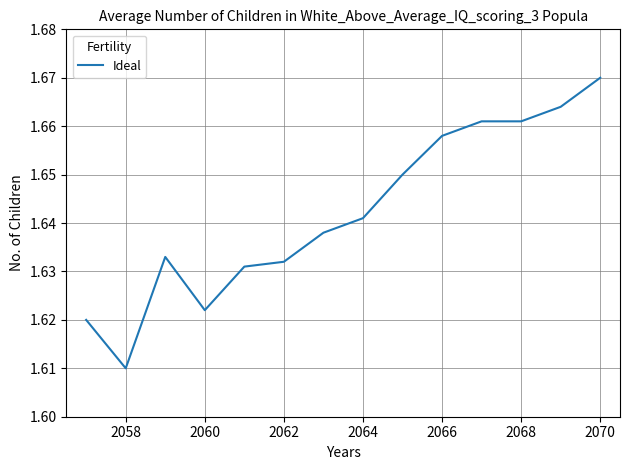

The value at 2066 is 2.7. True or false?

False